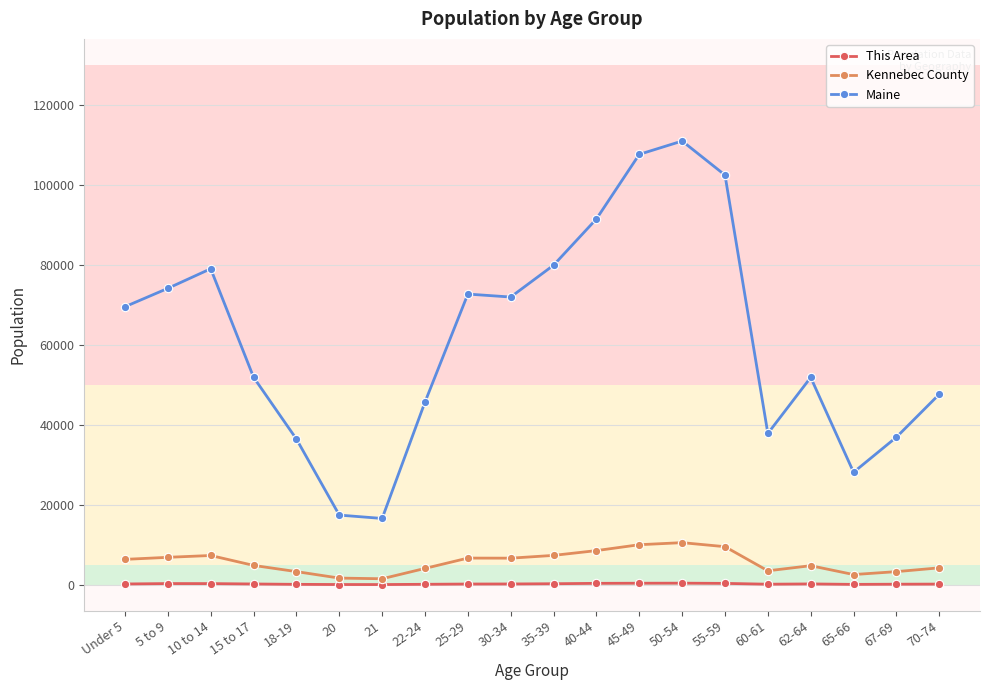

What is the label of the 8th point from the right?

45-49